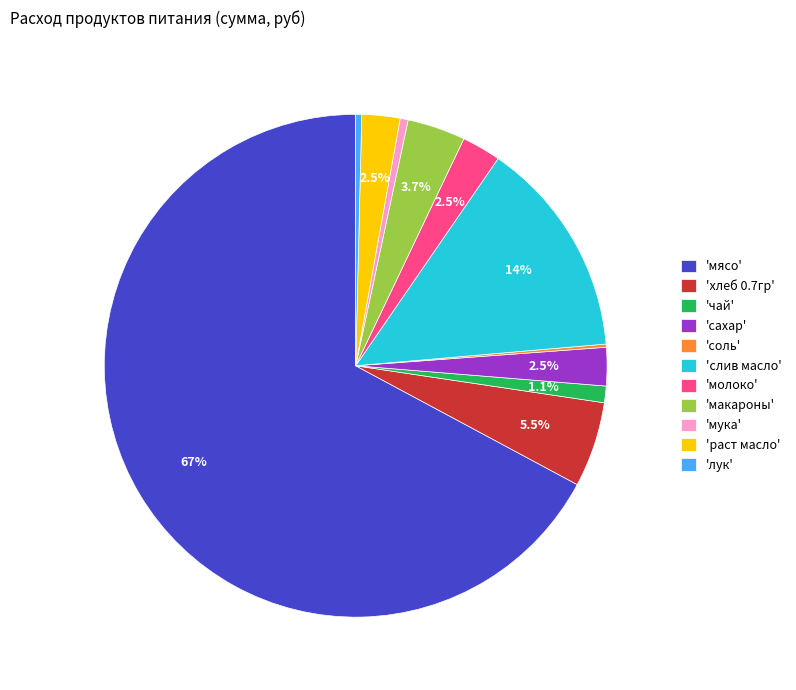

Which slice is the largest?

'мясо'